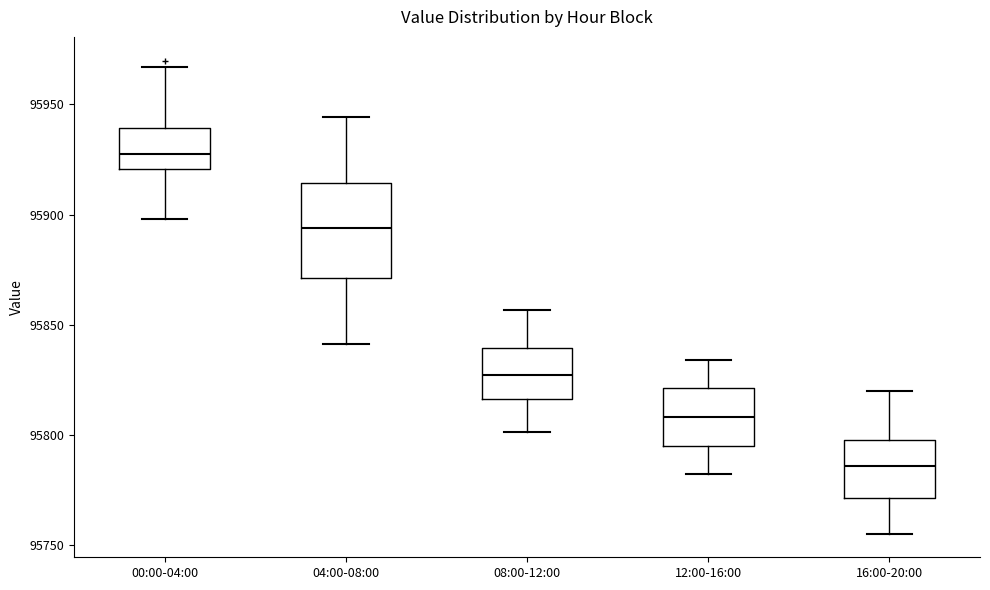

Reading left to right, read every box against the y-axis: the position of its median line, the range the box covers, and the ends of its whiskers. The values are not printed on the chart, so give them approximately, as read against the axis.

00:00-04:00: median 95930, box 95920 to 95940, whiskers 95900 to 95965
04:00-08:00: median 95895, box 95870 to 95915, whiskers 95840 to 95945
08:00-12:00: median 95825, box 95815 to 95840, whiskers 95800 to 95855
12:00-16:00: median 95810, box 95795 to 95820, whiskers 95785 to 95835
16:00-20:00: median 95785, box 95770 to 95800, whiskers 95755 to 95820